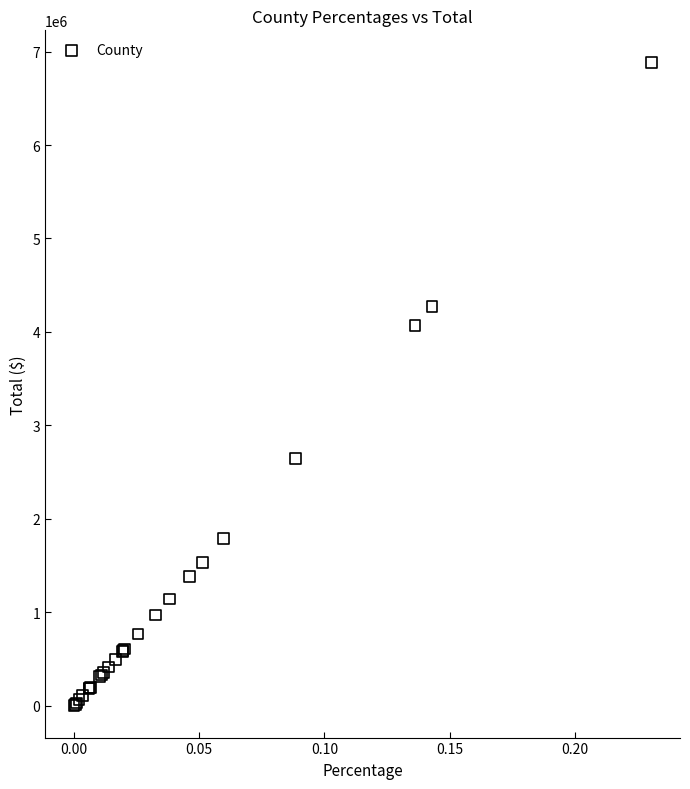

What Y value in the scatter plot is closest to 3442505?

4068420.8